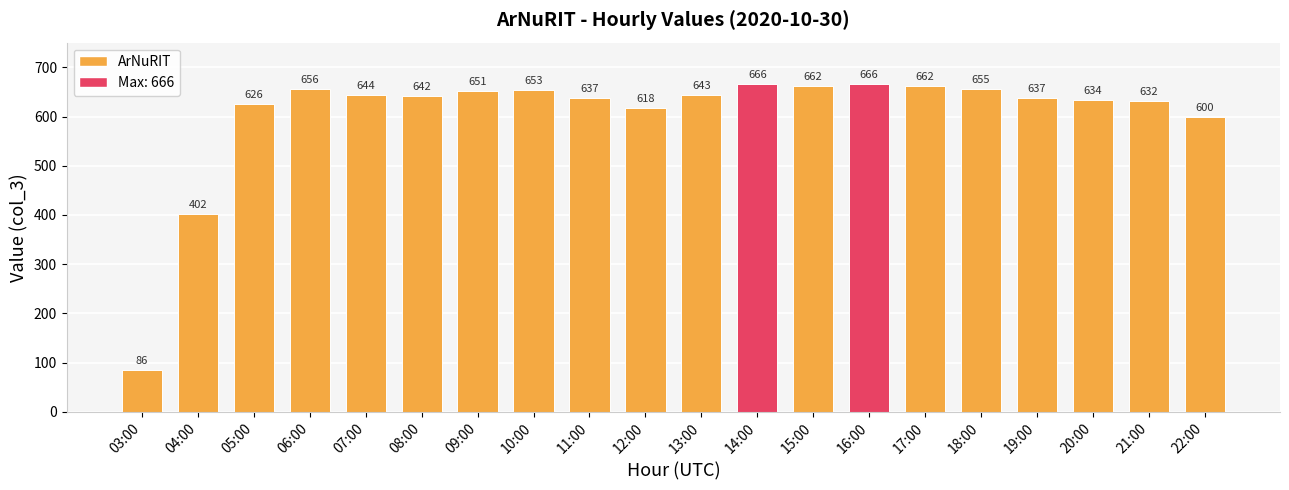

What is the value of the 6th bar from the left?

642